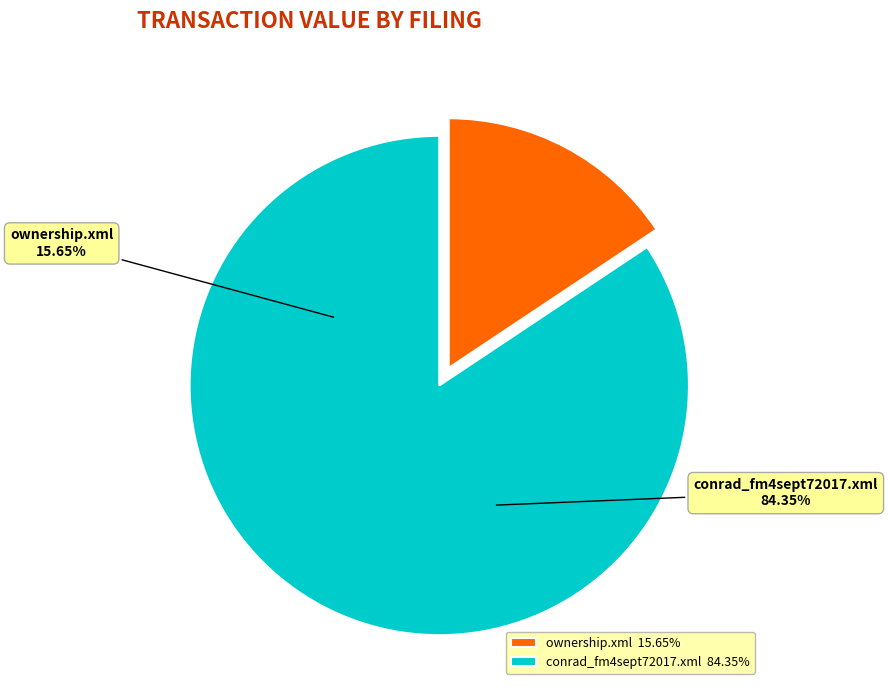

To the nearest percent, what is the difference between the largest and smallest slice percentages?

69%